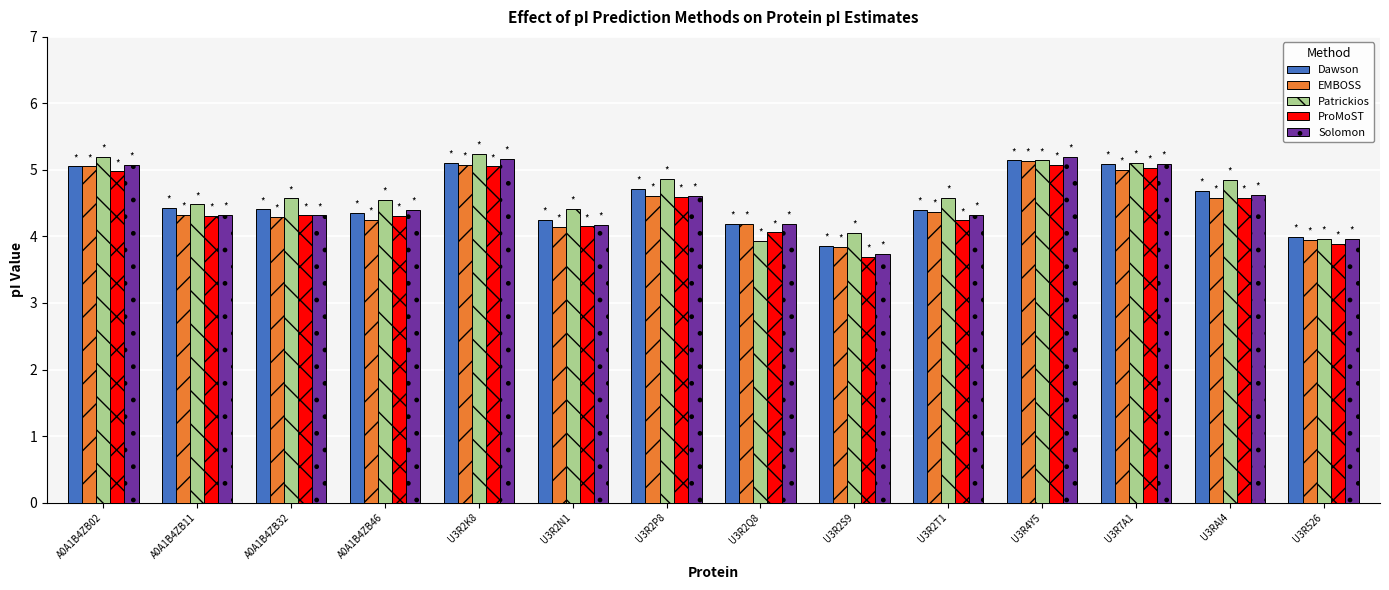

What is the difference between the maximum and minimum values in the ProMoST series?

1.4